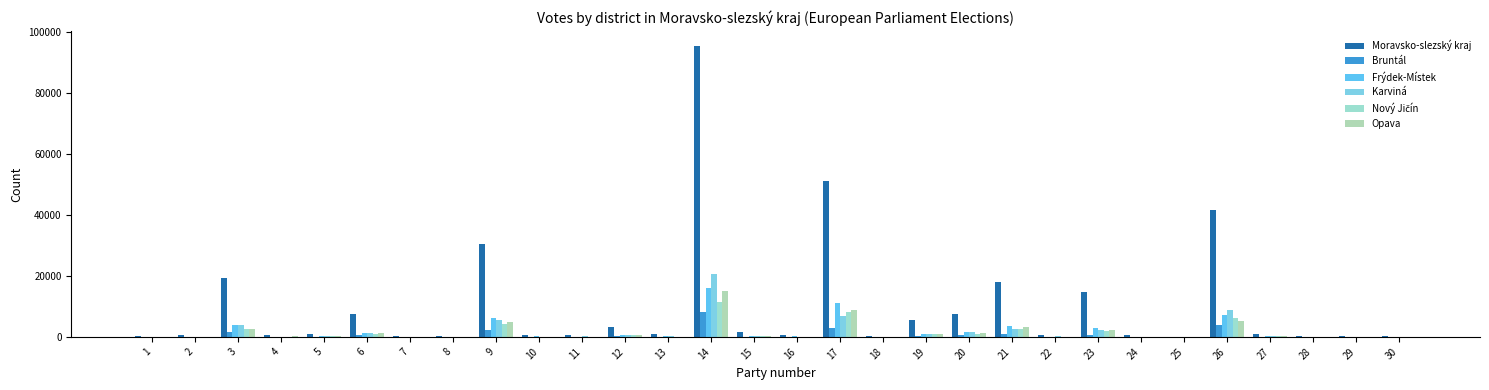

How many distinct data groups are displayed?

6